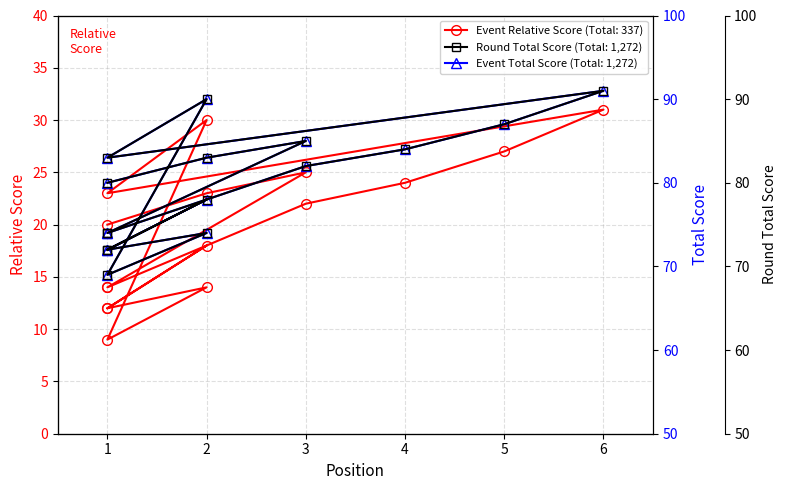

True or false: event_relative_score and round_relative_score cross at least once.

False